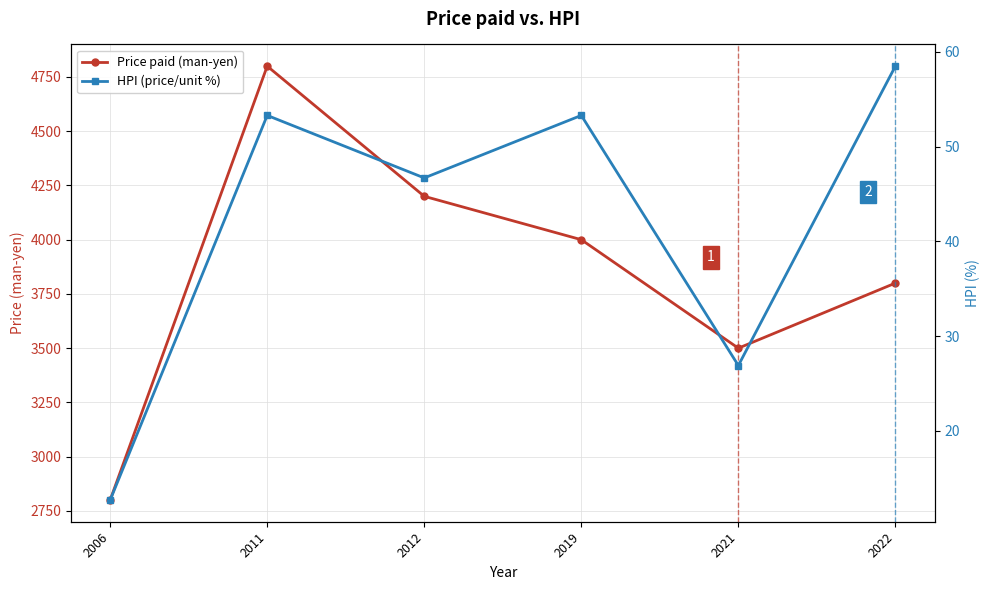

The Price paid (man-yen) series shows 3500.0 at 2021. True or false?

True